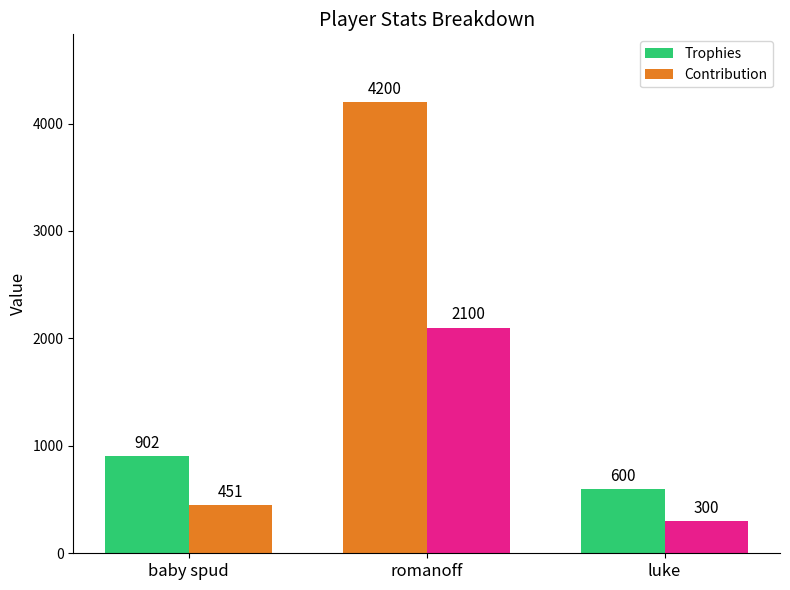

Which series has the widest spread of values?

Trophies